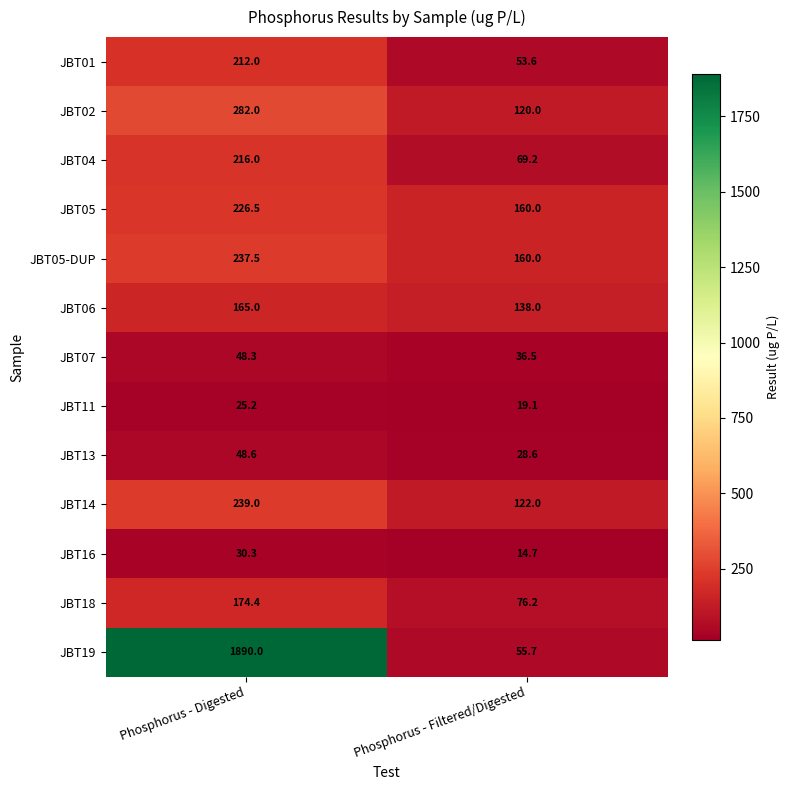

What value does the JBT05-DUP series have at Phosphorus - Filtered/Digested?

160.0